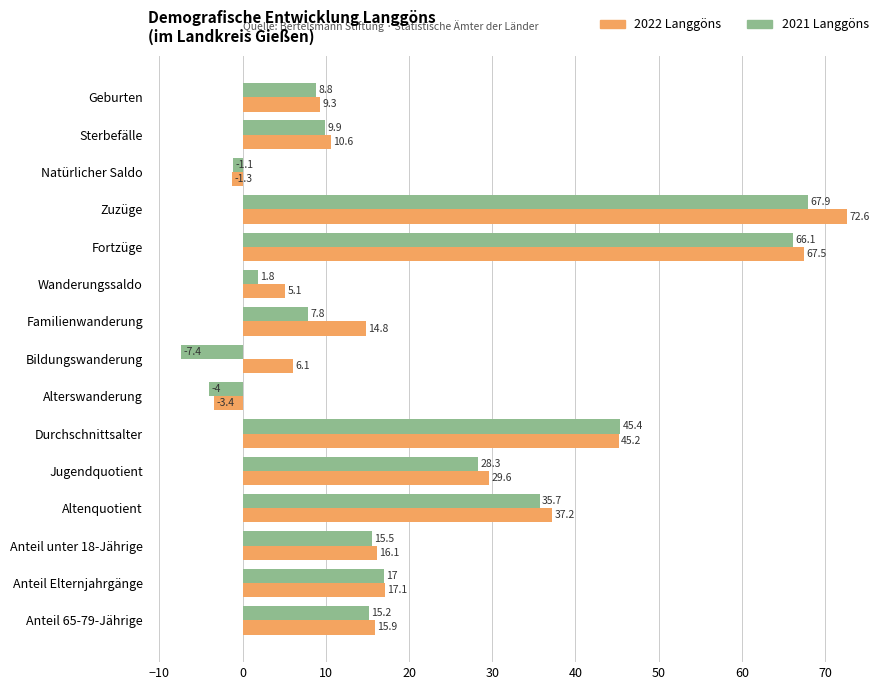

How many values in 2021 Langgöns are above zero?

12